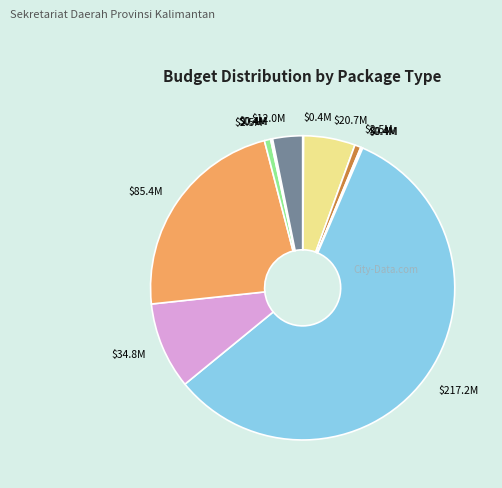

What is the largest slice in the pie chart?

Honorarium Tim Pelaksana